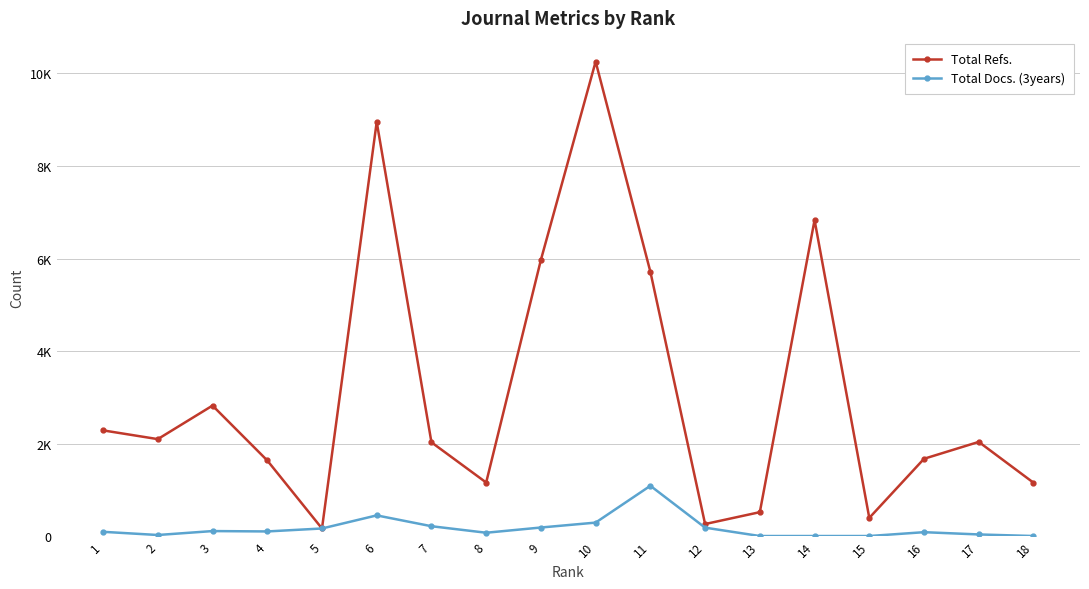

Reading right to left, list all the values displayed in this chart.

Total Refs.: 1153	2035	1670	392	6831	516	259	5714	10257	5971	1157	2026	8953	163	1634	2820	2095	2284
Total Docs. (3years): 0	34	83	0	0	0	181	1086	290	184	71	212	446	163	99	107	22	91